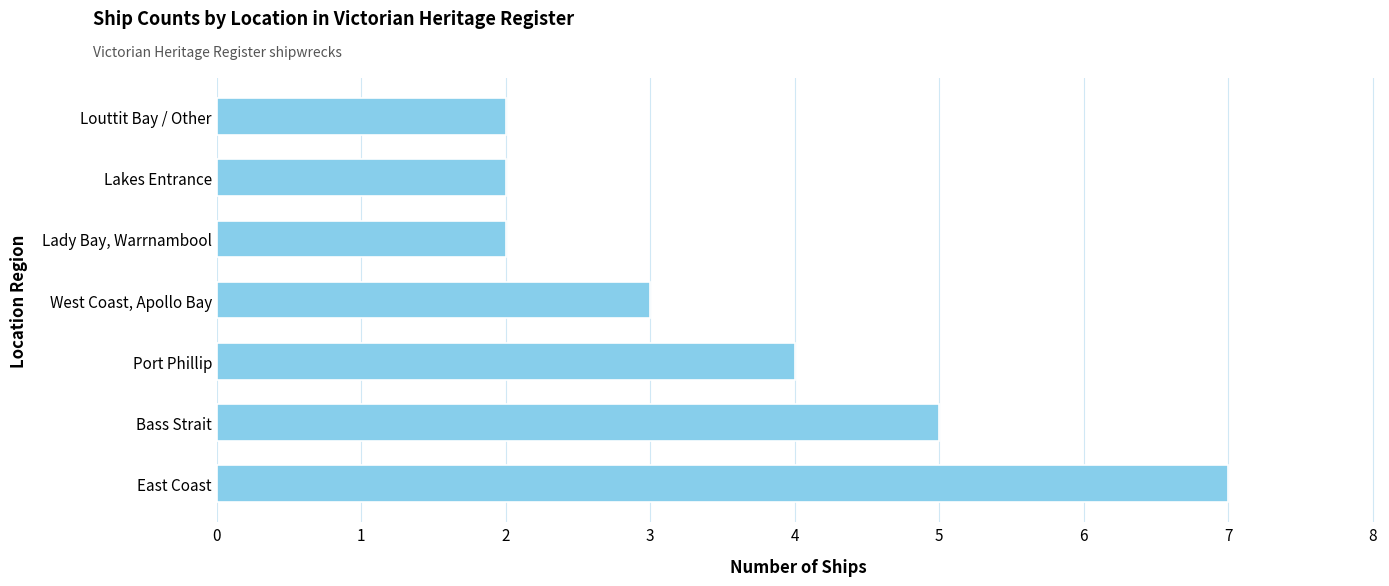

Count the number of data series in this chart.

1